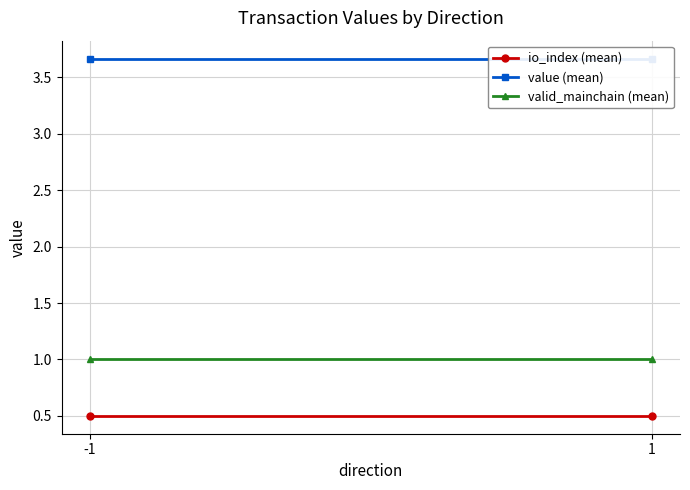

Which series has the largest range (max minus min)?

io_index (mean)